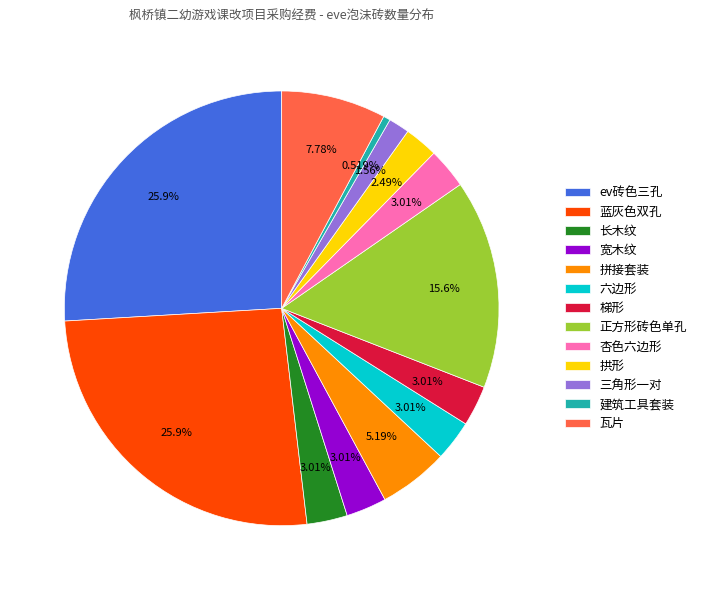

Which has a higher value, 建筑工具套装 or 拱形?

拱形